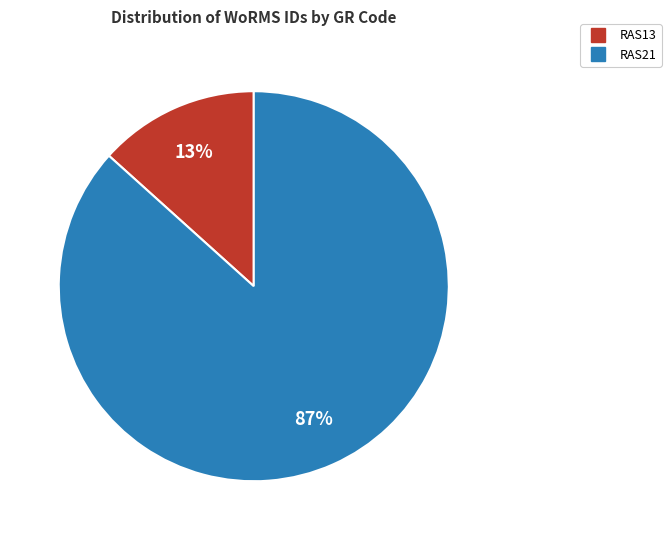

Which slice is the largest?

RAS21